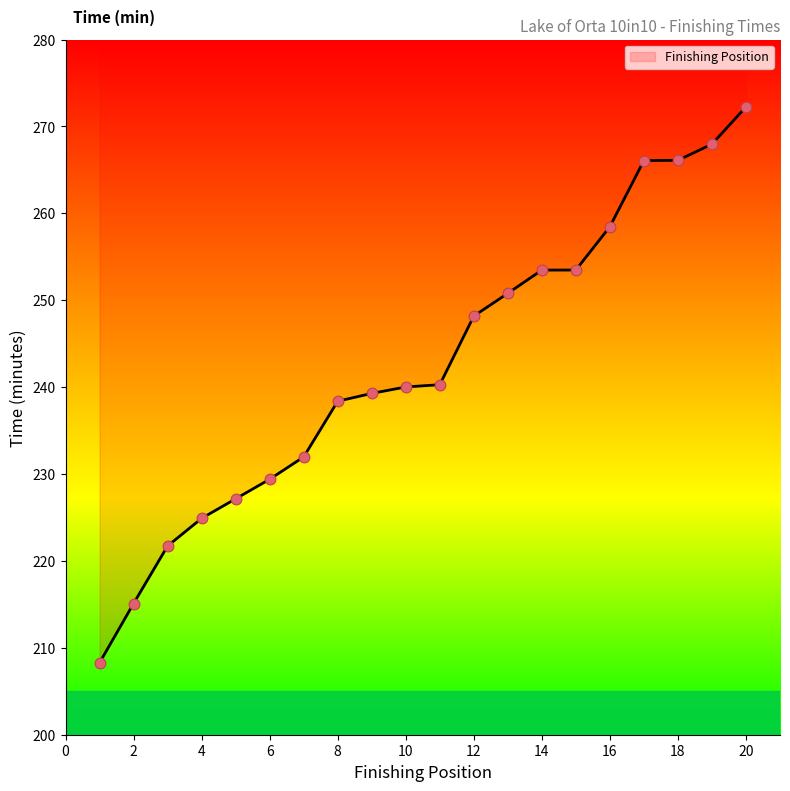

What is the ratio of the value at 10 to the value at 6?

1.0